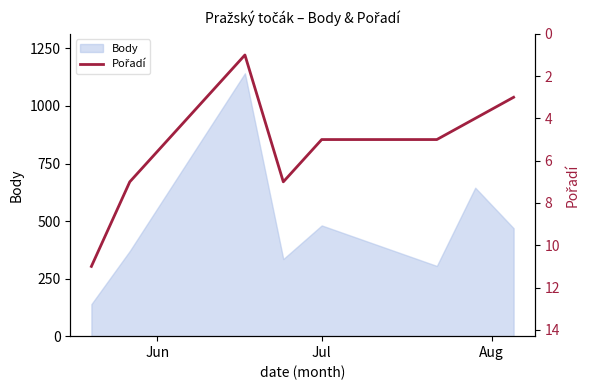

At which label does the data first exceed 5?

Jun